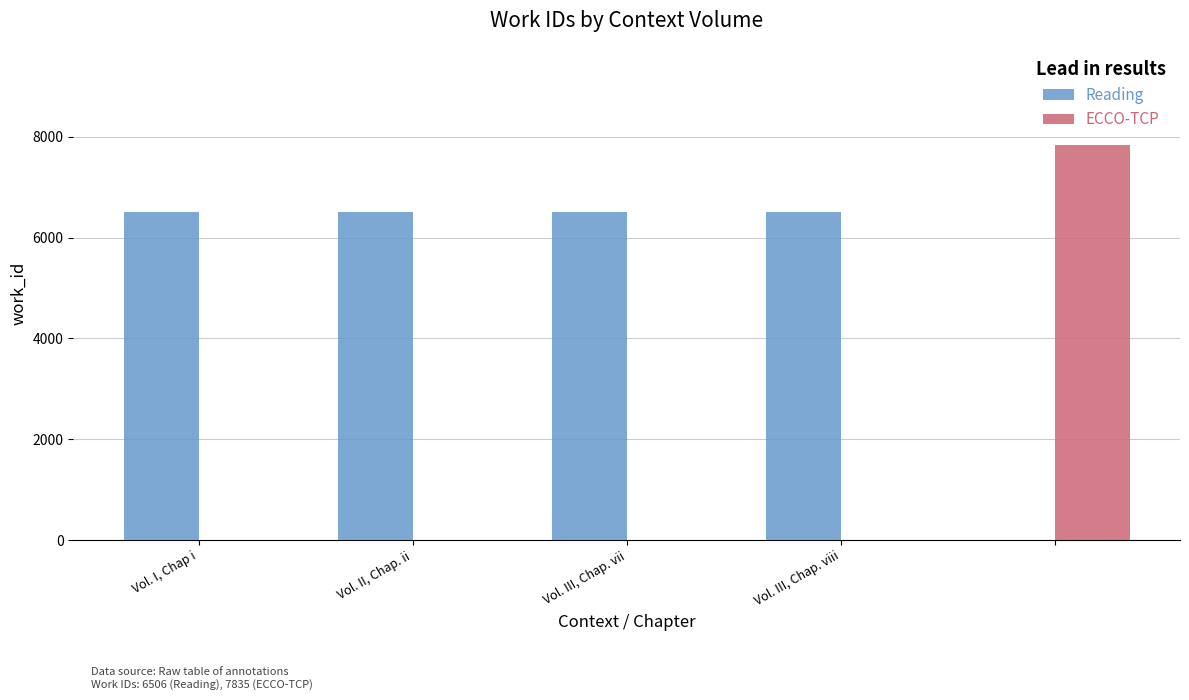

Which series has the largest total across all categories?

Reading